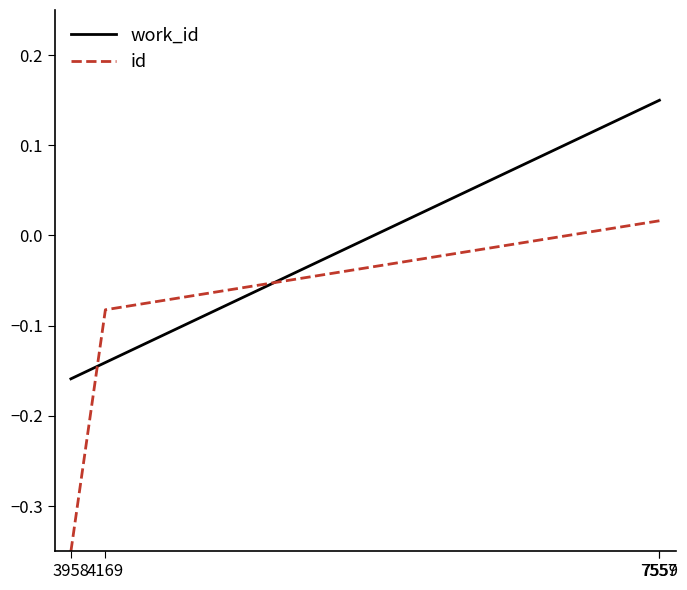

Between 3958 and 4169, which series saw the biggest shift?

id